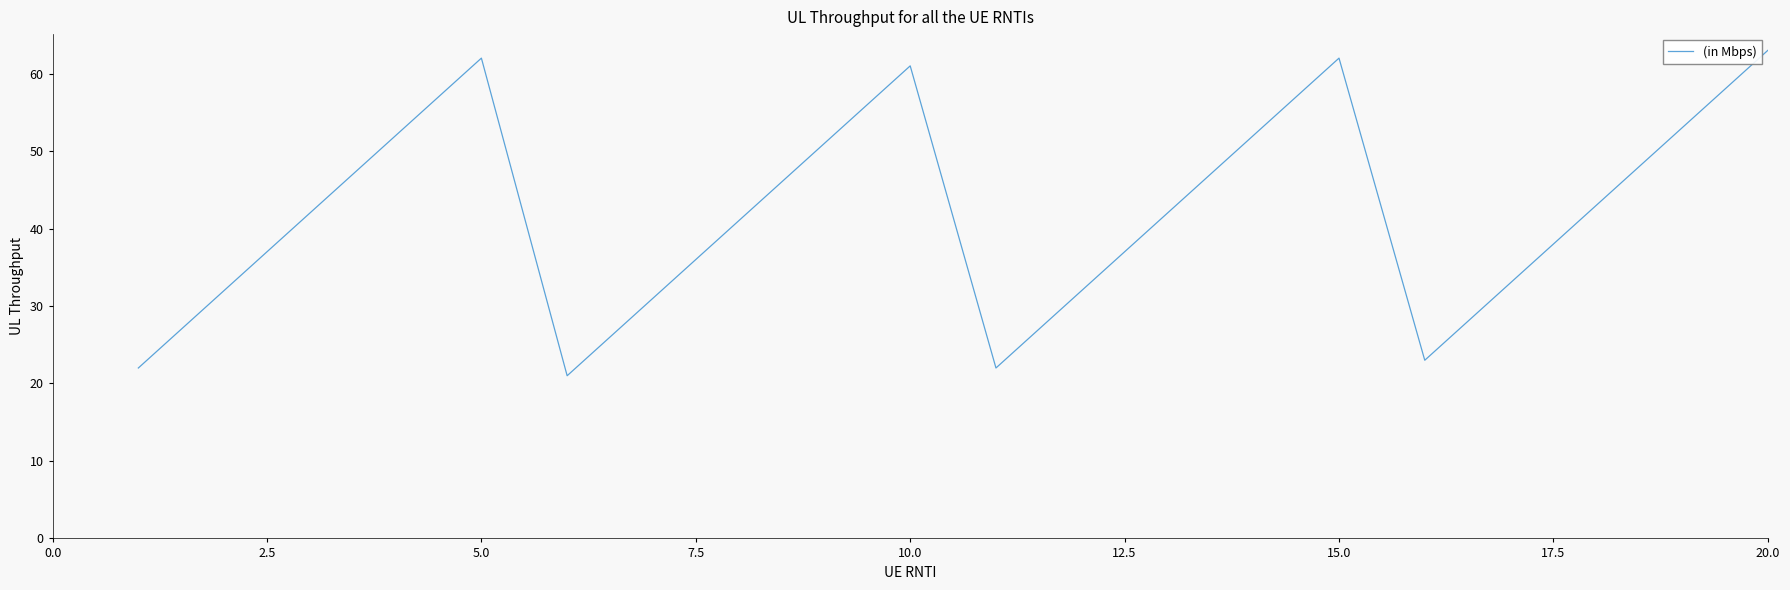

What is the greatest value displayed?

63